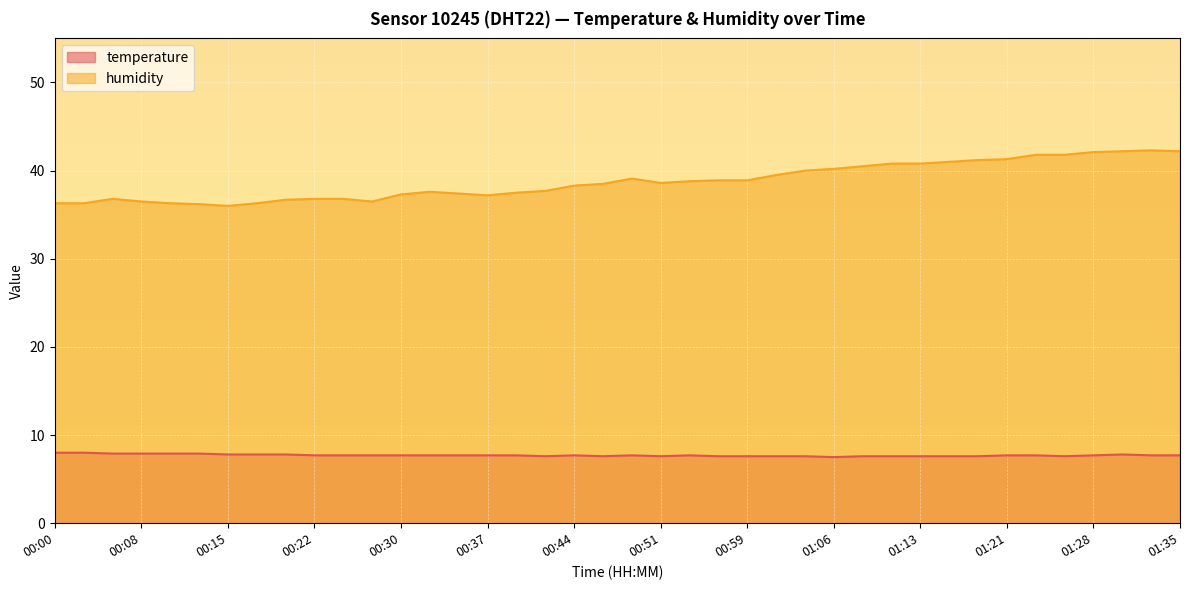

What position from the left is 01:28?

37